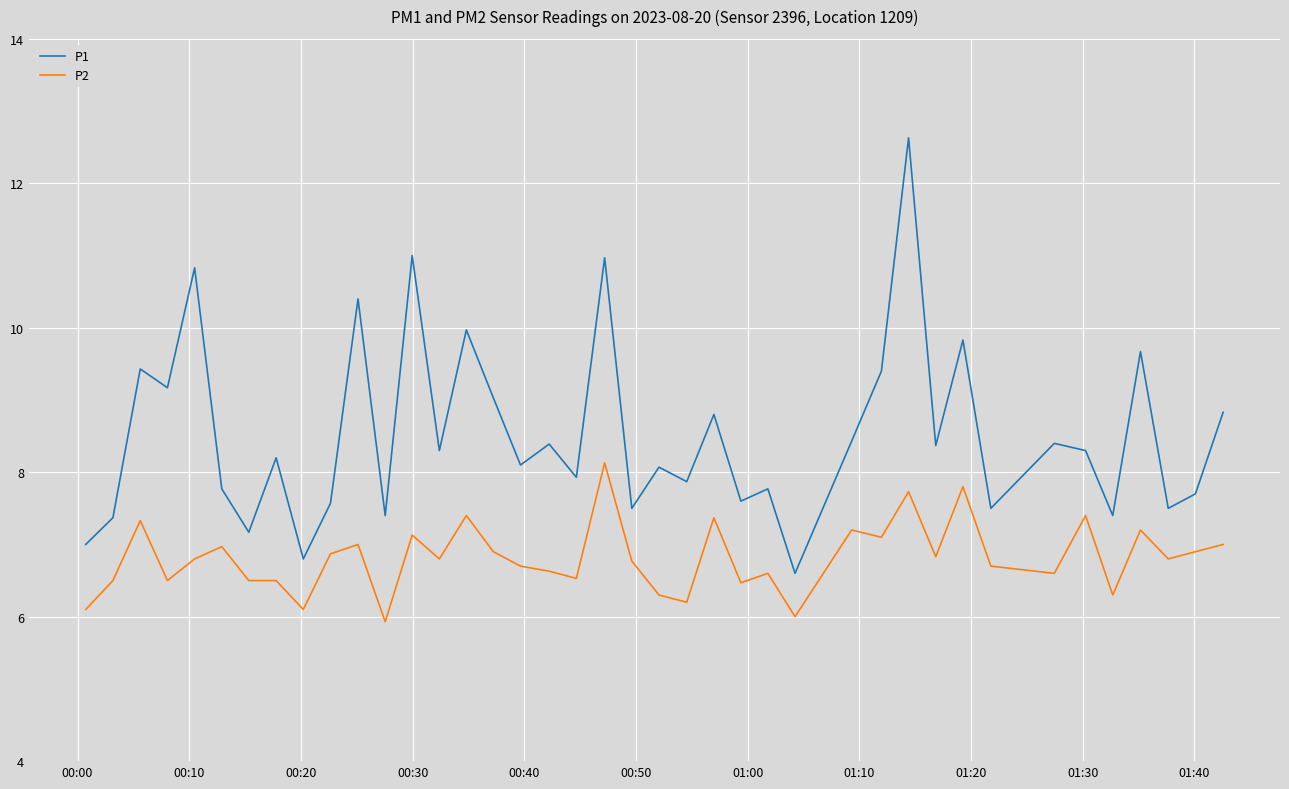

Which series has the largest range (max minus min)?

P1